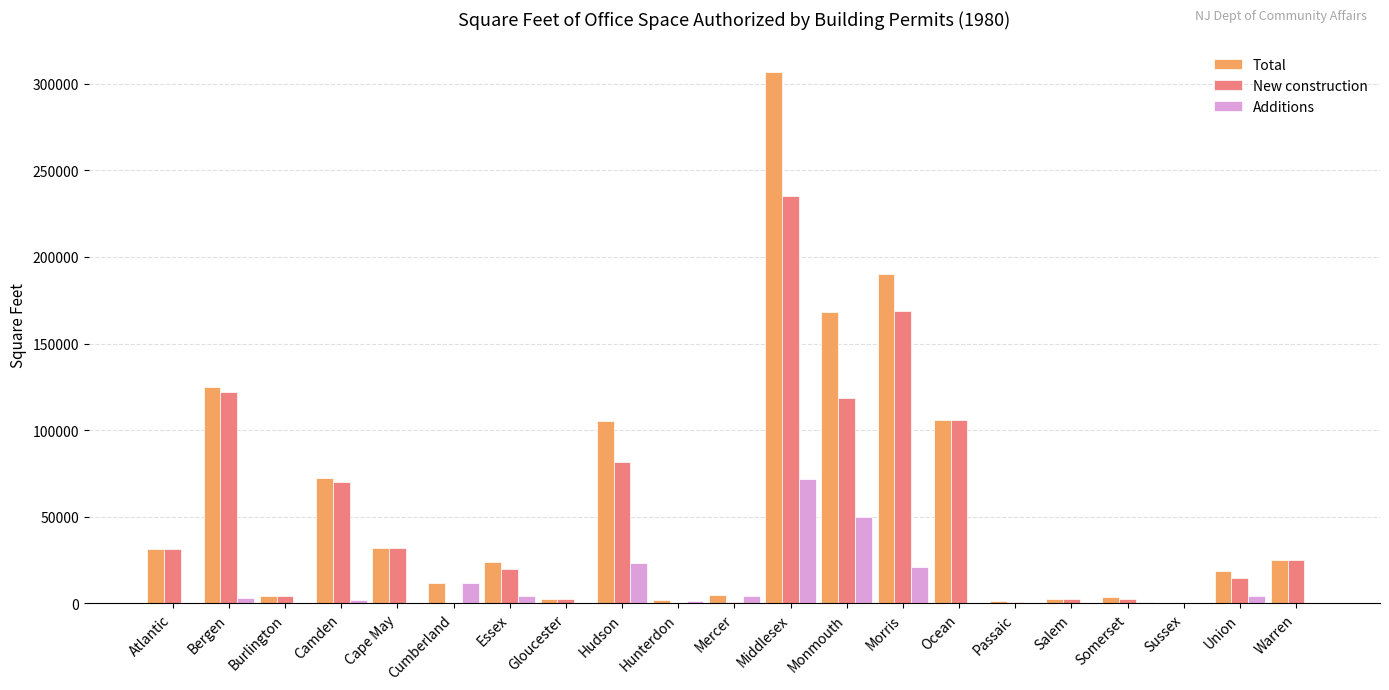

What is the sum of the Total values at Camden and Essex?

96051